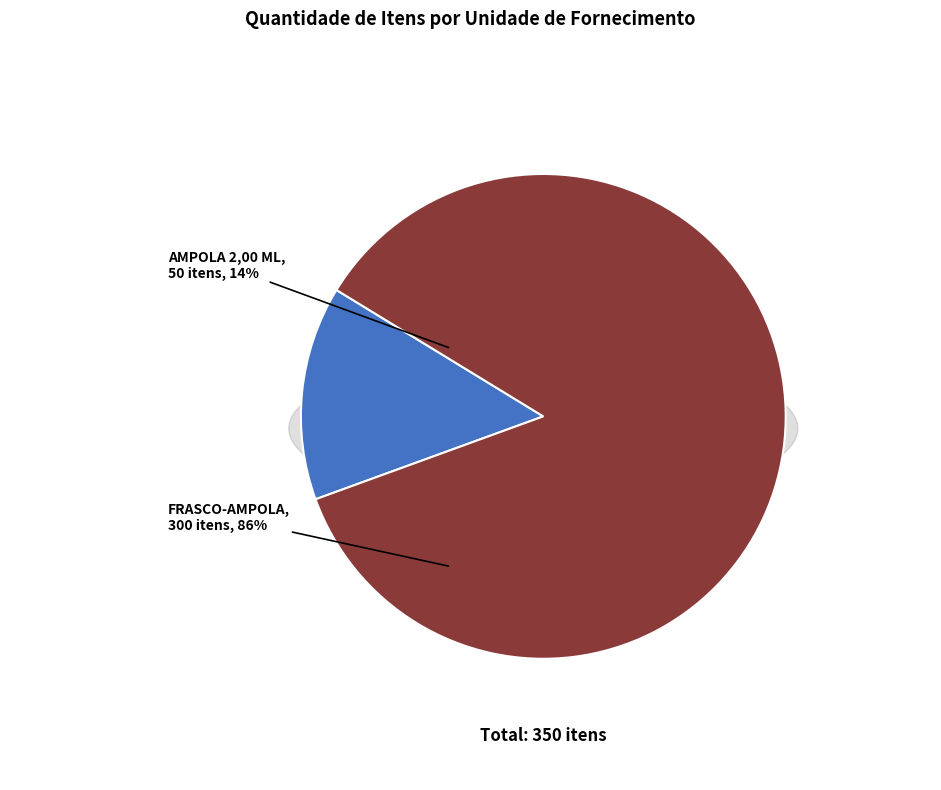

What is the majority slice?

FRASCO-AMPOLA